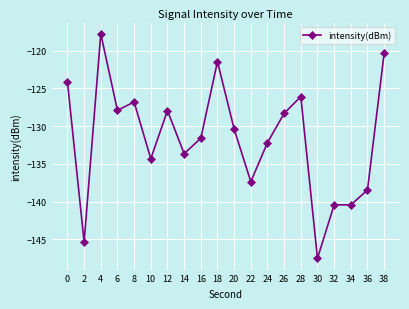

What is the greatest value displayed?

-117.8